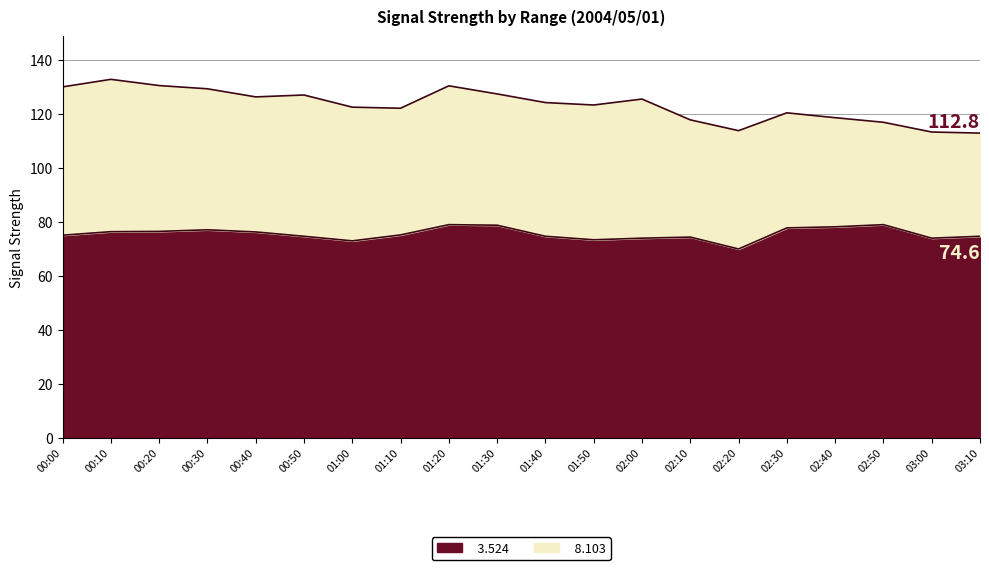

What is the total value across all series at 01:20?

130.3